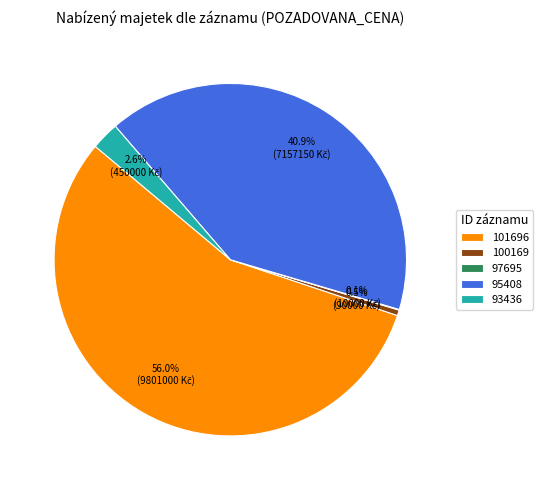

Between 93436 and 101696, which is larger?

101696